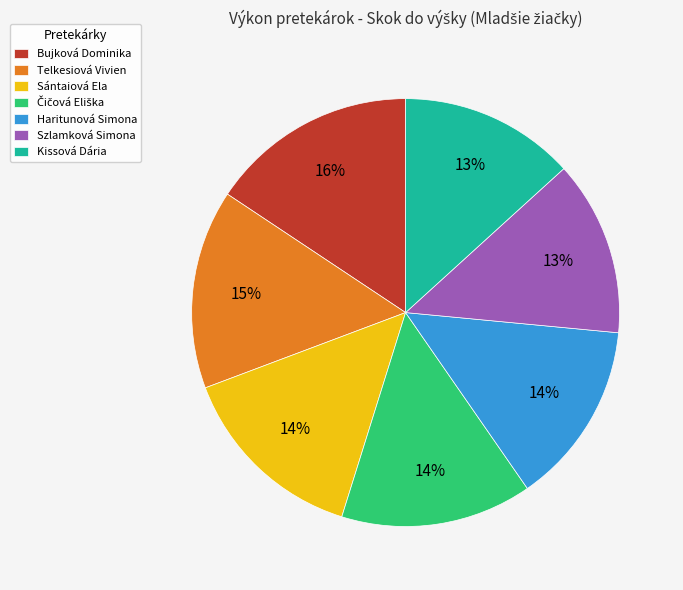

What is the ratio of the value at Telkesiová Vivien to the value at Haritunová Simona?

1.1